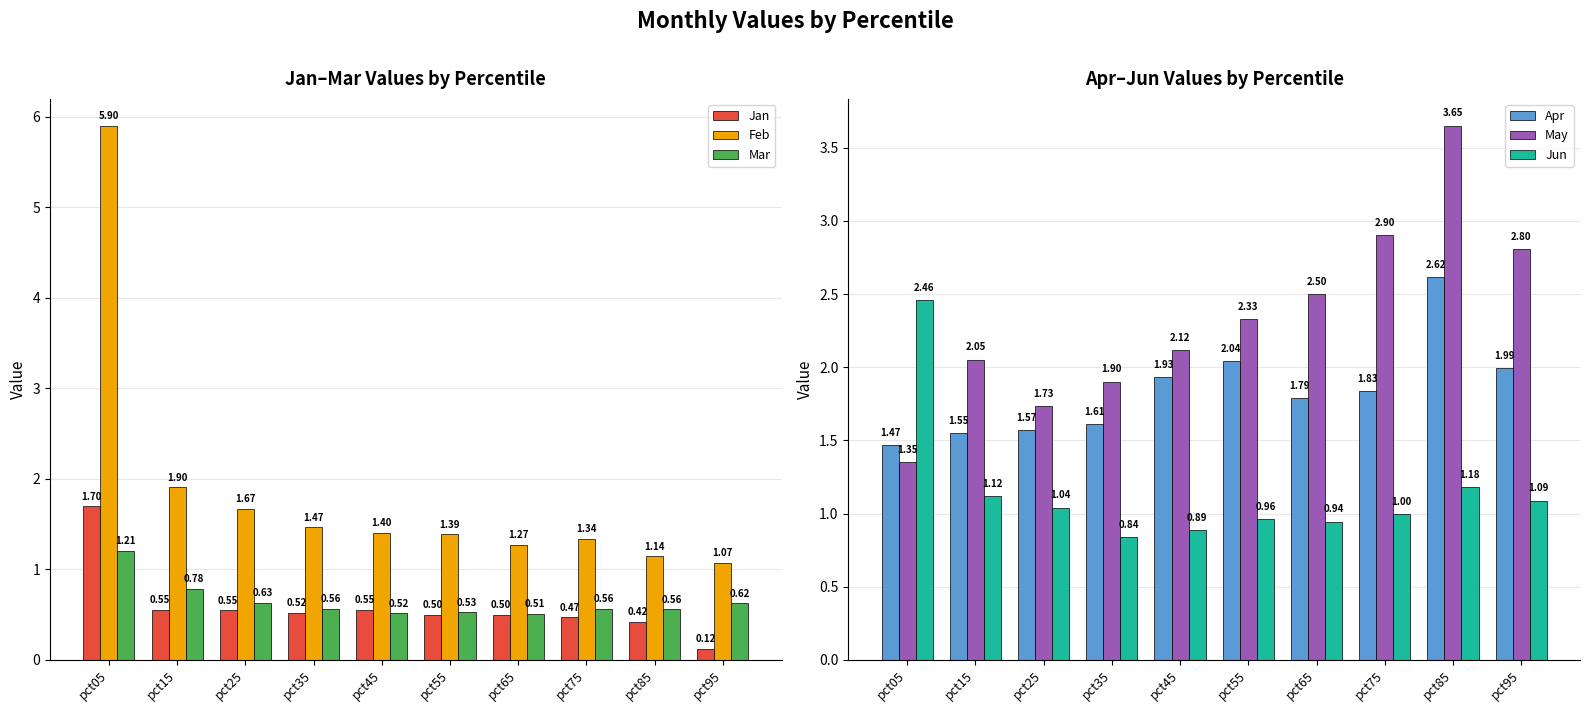

Reading right to left, what are all the values shown in this chart?

Jan: pct95=0.1	pct85=0.4	pct75=0.5	pct65=0.5	pct55=0.5	pct45=0.6	pct35=0.5	pct25=0.5	pct15=0.6	pct05=1.7
Feb: pct95=1.1	pct85=1.1	pct75=1.3	pct65=1.3	pct55=1.4	pct45=1.4	pct35=1.5	pct25=1.7	pct15=1.9	pct05=5.9
Mar: pct95=0.6	pct85=0.6	pct75=0.6	pct65=0.5	pct55=0.5	pct45=0.5	pct35=0.6	pct25=0.6	pct15=0.8	pct05=1.2
Apr: pct95=2.0	pct85=2.6	pct75=1.8	pct65=1.8	pct55=2.0	pct45=1.9	pct35=1.6	pct25=1.6	pct15=1.6	pct05=1.5
May: pct95=2.8	pct85=3.7	pct75=2.9	pct65=2.5	pct55=2.3	pct45=2.1	pct35=1.9	pct25=1.7	pct15=2.1	pct05=1.3
Jun: pct95=1.1	pct85=1.2	pct75=1.0	pct65=0.9	pct55=1.0	pct45=0.9	pct35=0.8	pct25=1.0	pct15=1.1	pct05=2.5